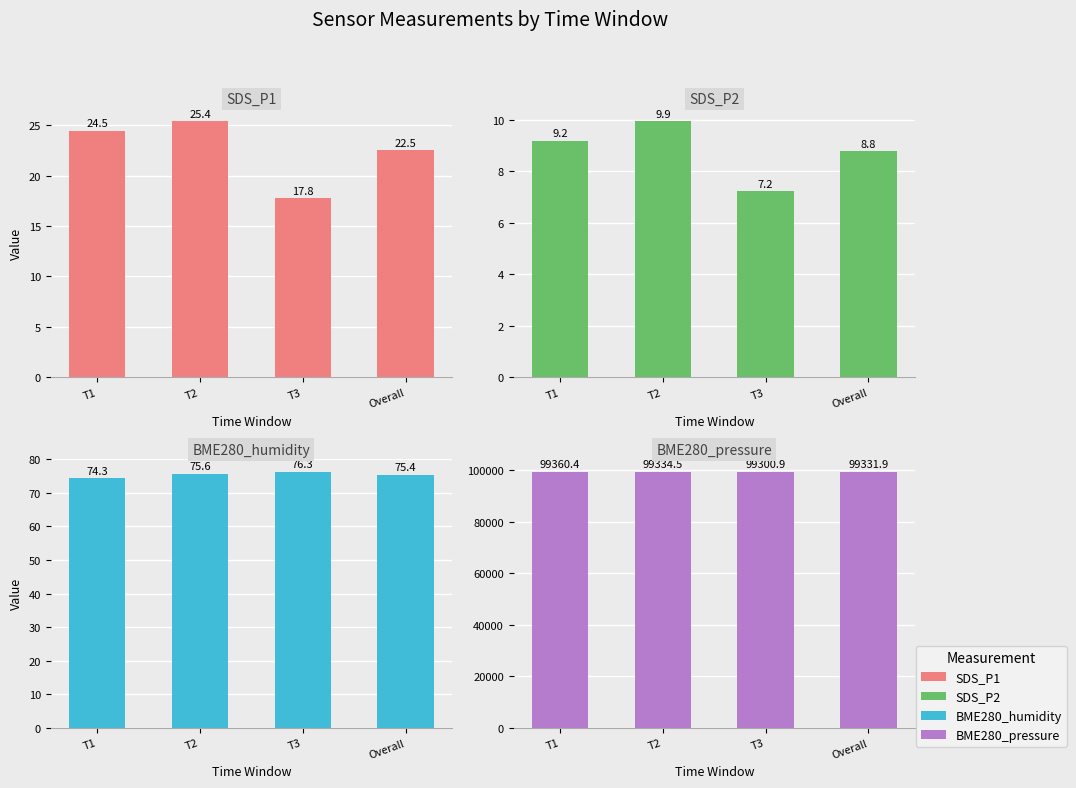

Reading left to right, what are all the values shown in this chart?

SDS_P1: 24.5	25.4	17.8	22.5
SDS_P2: 9.2	9.9	7.2	8.8
BME280_humidity: 74.3	75.6	76.3	75.4
BME280_pressure: 99360.4	99334.5	99300.9	99331.9